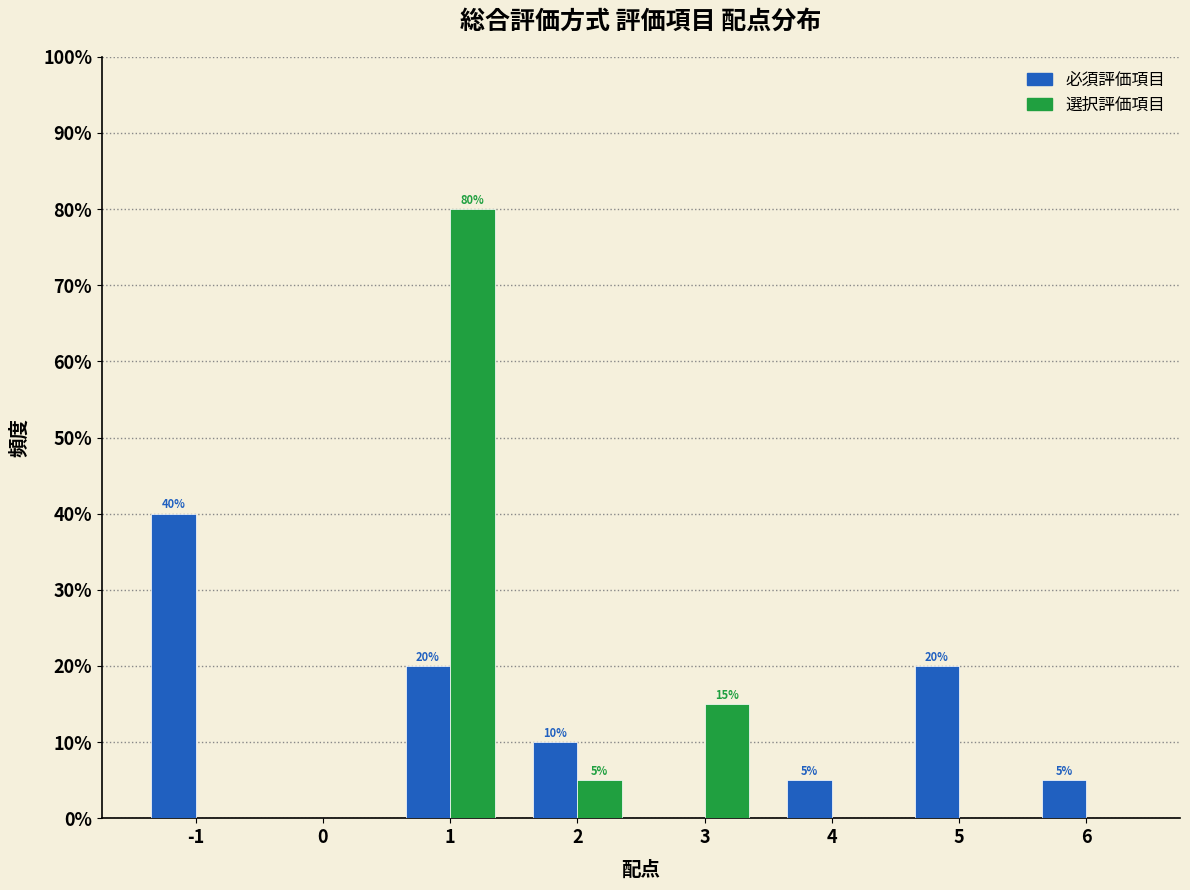

In the 必須評価項目 series, which range on the x-axis has the tallest bar?

-1.5 to -0.5